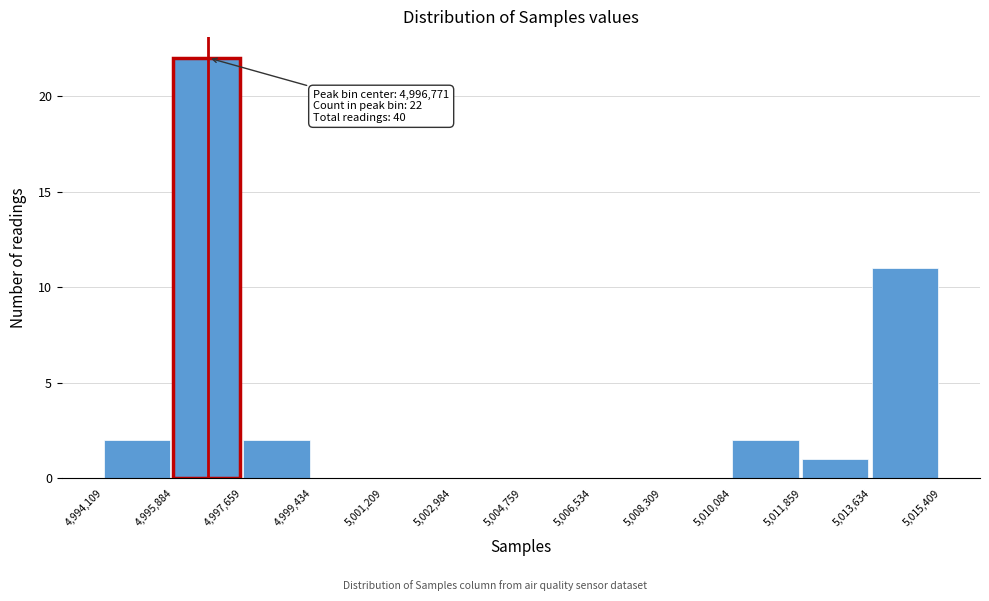

Which range on the x-axis has the tallest bar?

4,995,884 to 4,997,659